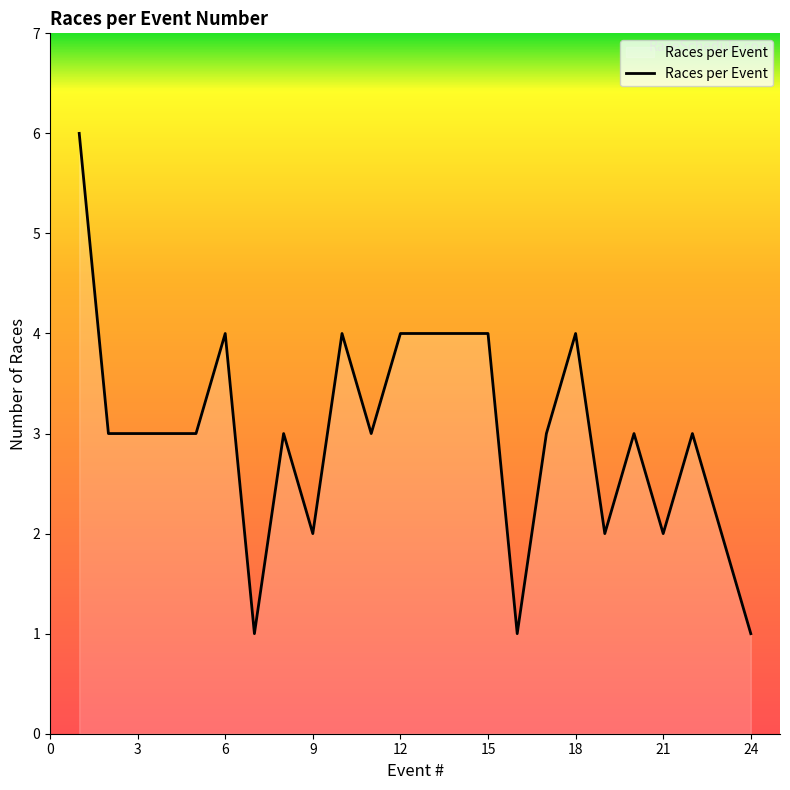

What is the maximum value shown in the chart?

6